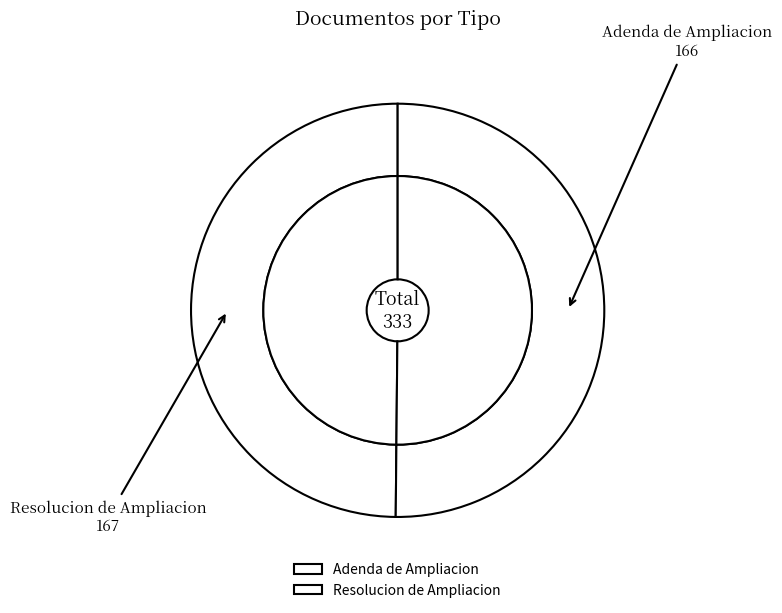

Rank the categories by value from highest to lowest.

Resolucion de Ampliacion, Adenda de Ampliacion